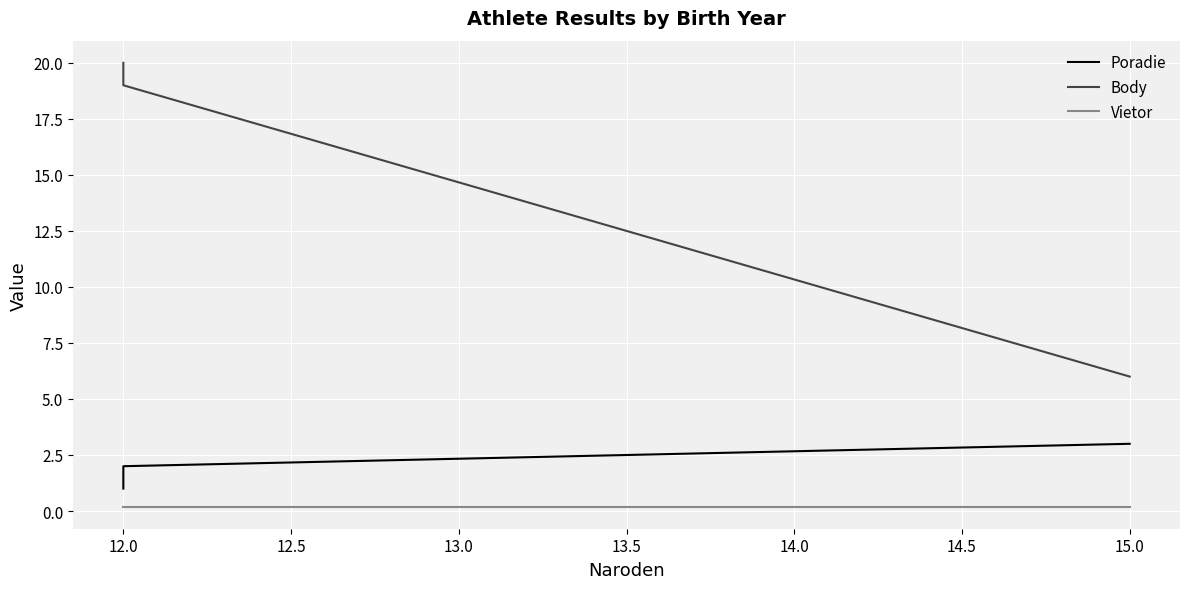

Reading left to right, list all the values displayed in this chart.

Poradie: 1.0	2.0	3.0
Body: 20.0	19.0	6.0
Vietor: 0.2	0.2	0.2